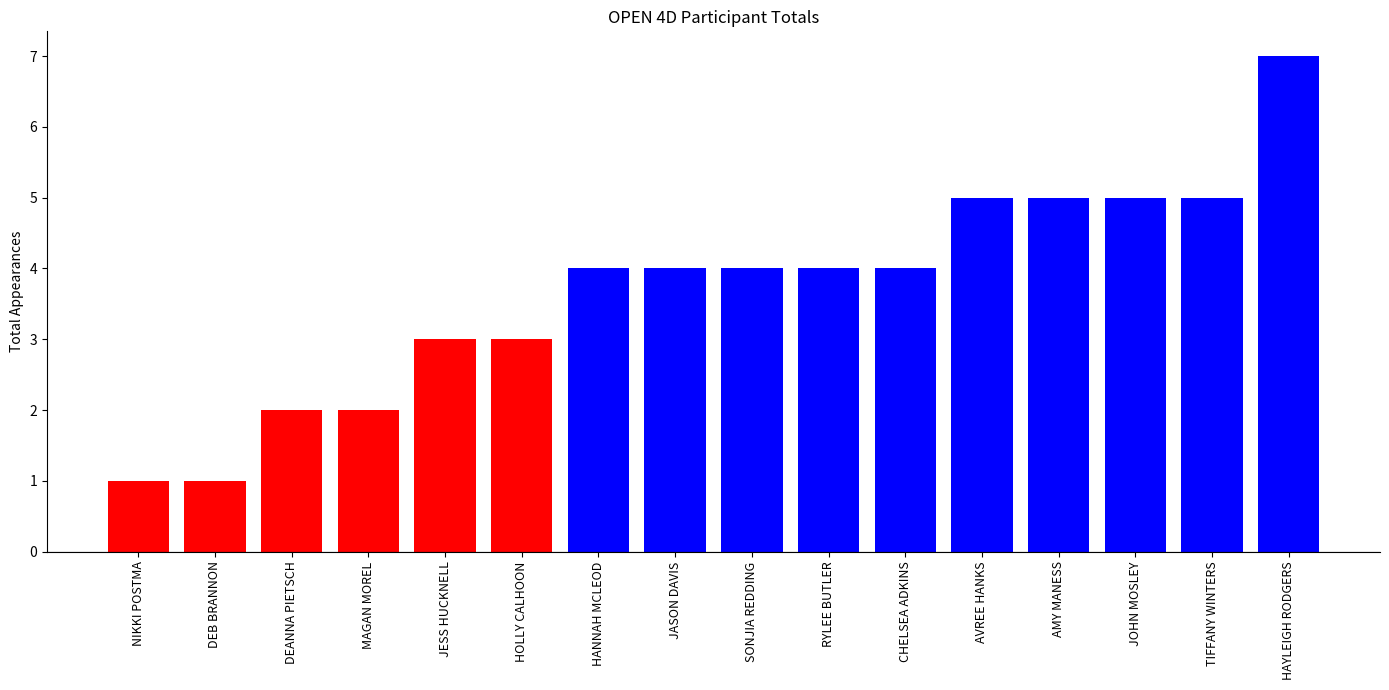

What is the label of the 7th bar from the right?

RYLEE BUTLER